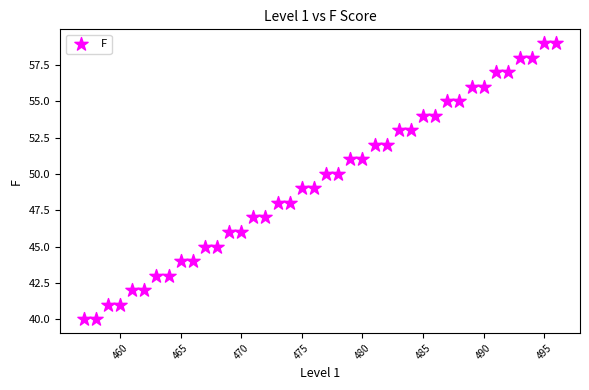

What is the range of Y values (max minus min)?

19